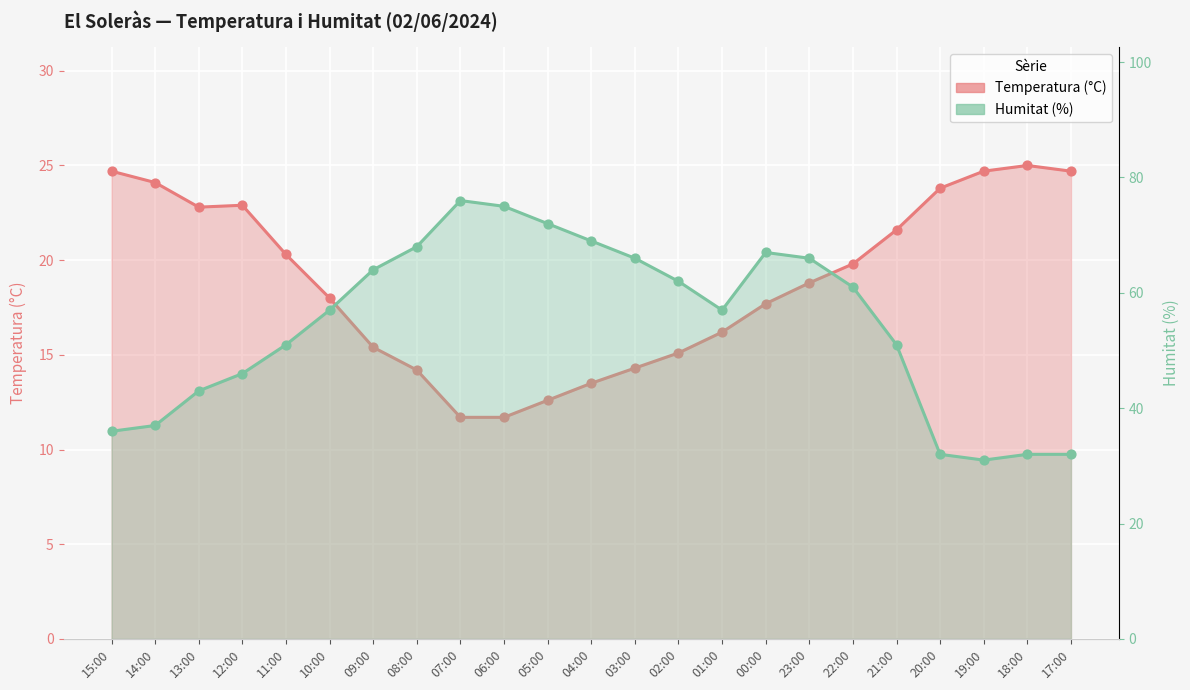

Which series has the largest total across all categories?

Humitat (%)